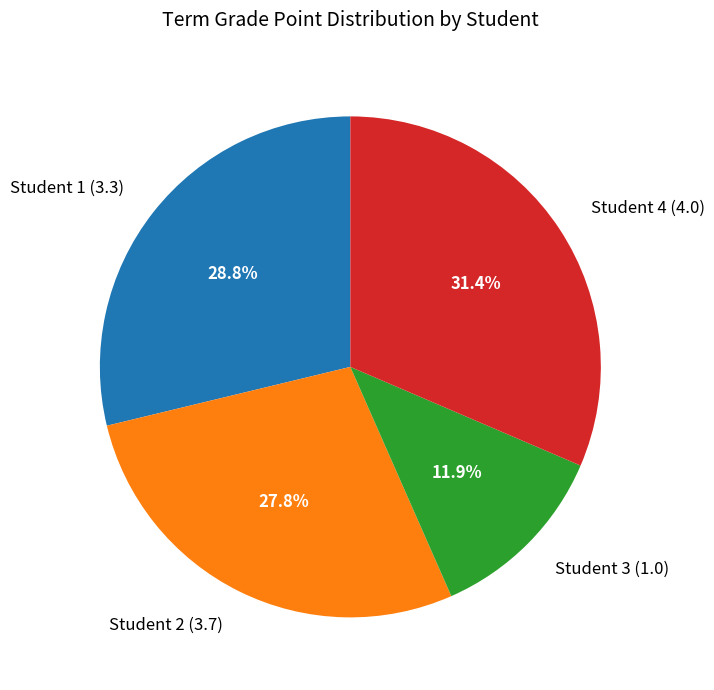

Between Student 3 (1.0) and Student 1 (3.3), which is larger?

Student 1 (3.3)